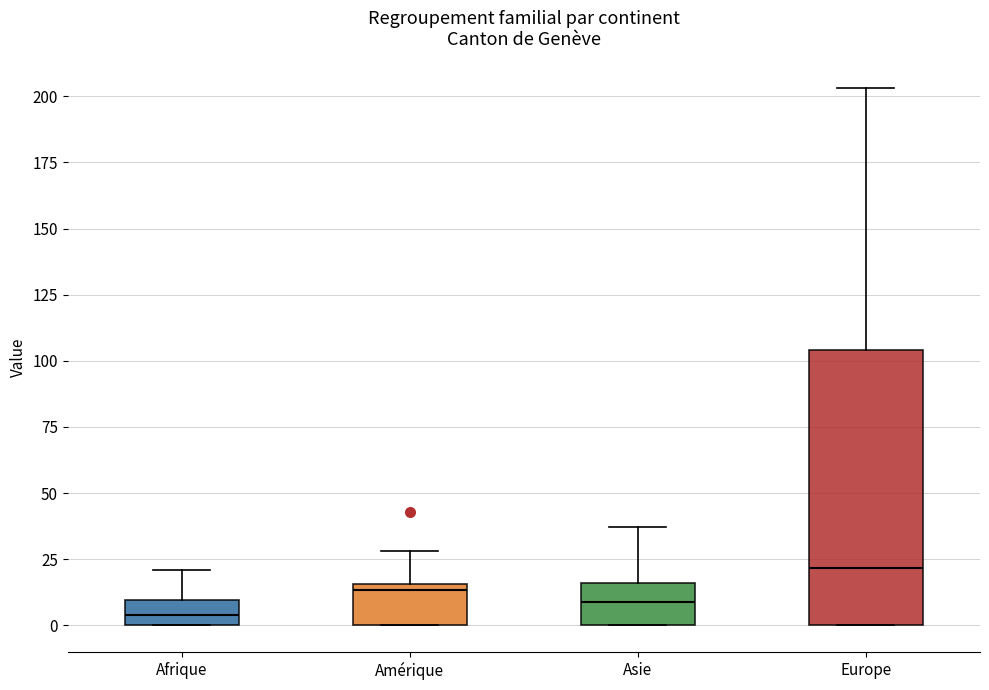

Where is the upper edge of the box for Amérique on the y-axis? The values are not printed on the chart, so give them approximately, as read against the axis.

15